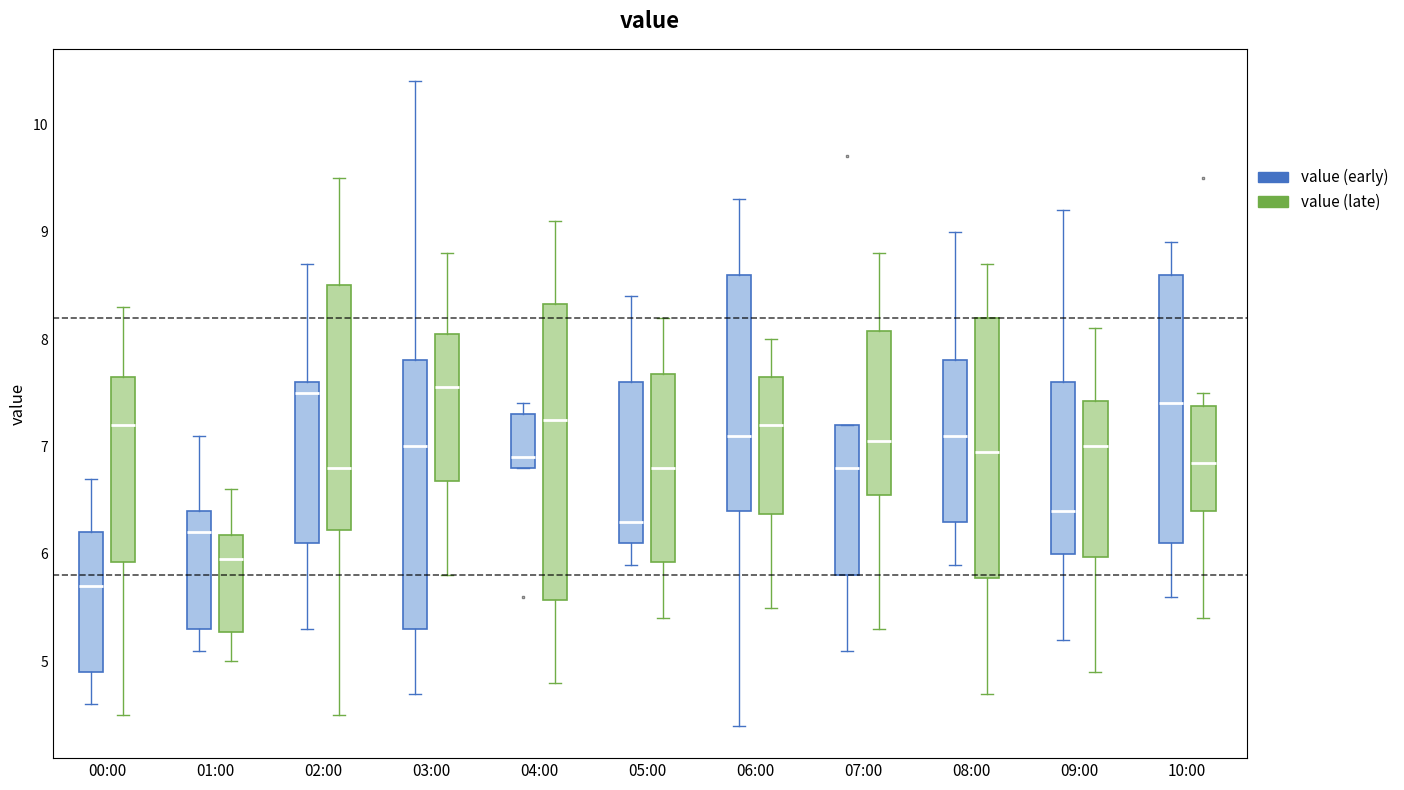

Reading left to right, read every box against the y-axis: the position of its median line, the range the box covers, and the ends of its whiskers. The values are not printed on the chart, so give them approximately, as read against the axis.

00:00 (value (early)): median 5.7, box 4.9 to 6.2, whiskers 4.6 to 6.7
00:00 (value (late)): median 7.2, box 5.9 to 7.7, whiskers 4.5 to 8.3
01:00 (value (early)): median 6.2, box 5.3 to 6.4, whiskers 5.1 to 7.1
01:00 (value (late)): median 6.0, box 5.3 to 6.2, whiskers 5.0 to 6.6
02:00 (value (early)): median 7.5, box 6.1 to 7.6, whiskers 5.3 to 8.7
02:00 (value (late)): median 6.8, box 6.2 to 8.5, whiskers 4.5 to 9.5
03:00 (value (early)): median 7.0, box 5.3 to 7.8, whiskers 4.7 to 10.4
03:00 (value (late)): median 7.6, box 6.7 to 8.1, whiskers 5.8 to 8.8
04:00 (value (early)): median 6.9, box 6.8 to 7.3, whiskers 6.8 to 7.4
04:00 (value (late)): median 7.3, box 5.6 to 8.3, whiskers 4.8 to 9.1
05:00 (value (early)): median 6.3, box 6.1 to 7.6, whiskers 5.9 to 8.4
05:00 (value (late)): median 6.8, box 5.9 to 7.7, whiskers 5.4 to 8.2
06:00 (value (early)): median 7.1, box 6.4 to 8.6, whiskers 4.4 to 9.3
06:00 (value (late)): median 7.2, box 6.4 to 7.7, whiskers 5.5 to 8.0
07:00 (value (early)): median 6.8, box 5.8 to 7.2, whiskers 5.1 to 7.2
07:00 (value (late)): median 7.1, box 6.6 to 8.1, whiskers 5.3 to 8.8
08:00 (value (early)): median 7.1, box 6.3 to 7.8, whiskers 5.9 to 9.0
08:00 (value (late)): median 7.0, box 5.8 to 8.2, whiskers 4.7 to 8.7
09:00 (value (early)): median 6.4, box 6.0 to 7.6, whiskers 5.2 to 9.2
09:00 (value (late)): median 7.0, box 6.0 to 7.4, whiskers 4.9 to 8.1
10:00 (value (early)): median 7.4, box 6.1 to 8.6, whiskers 5.6 to 8.9
10:00 (value (late)): median 6.9, box 6.4 to 7.4, whiskers 5.4 to 7.5